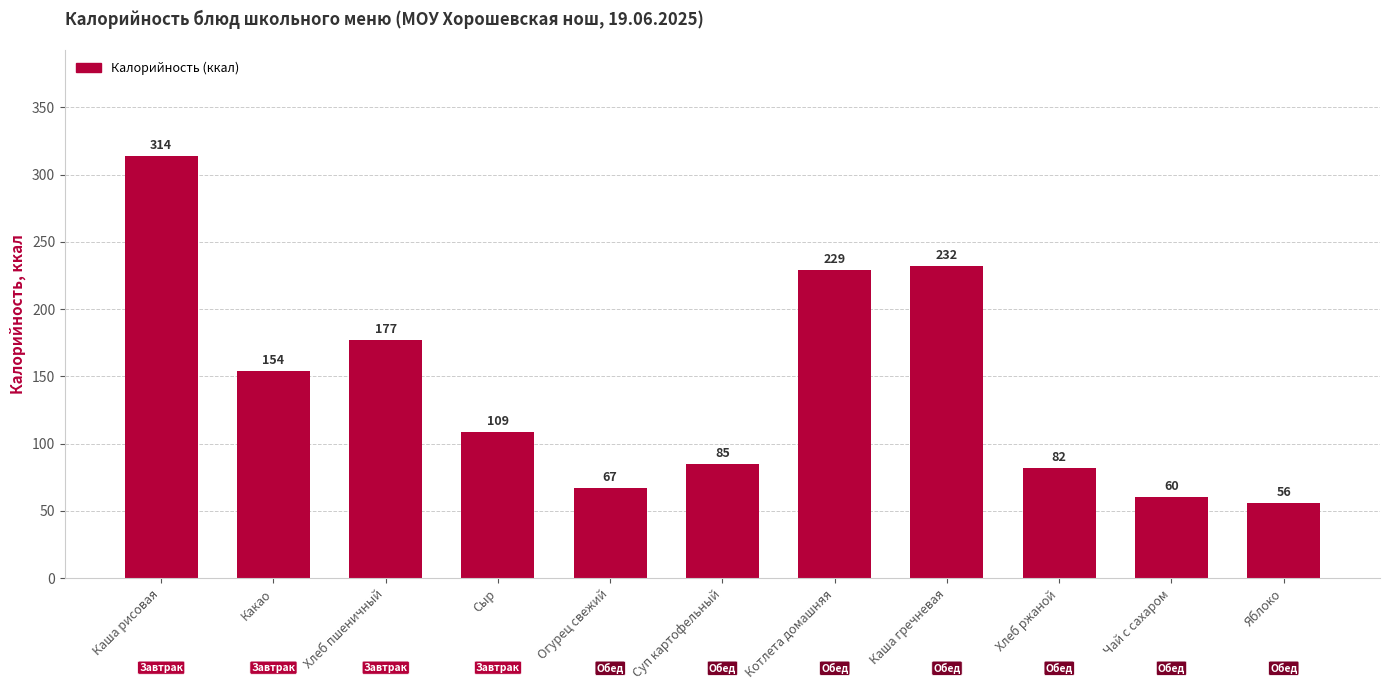

Rank the categories by value from highest to lowest.

Каша рисовая, Каша гречневая, Котлета домашняя, Хлеб пшеничный, Какао, Сыр, Суп картофельный, Хлеб ржаной, Огурец свежий, Чай с сахаром, Яблоко